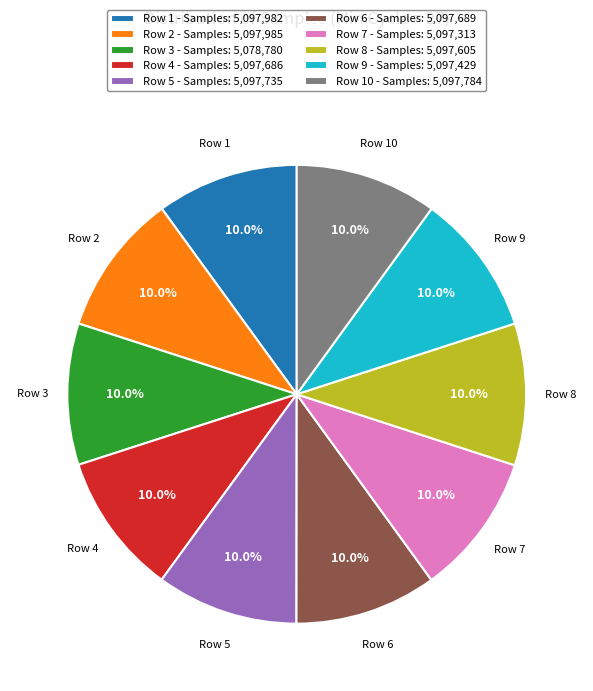

How much of the chart is everything except Row 9 - Samples: 5,097,429?

90.0%